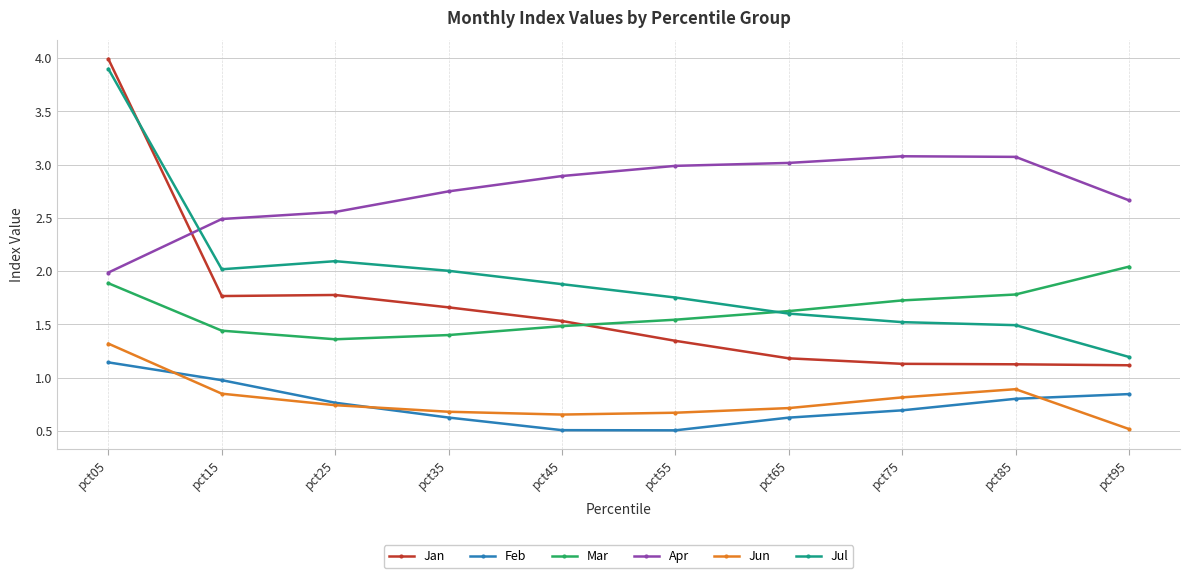

The Feb series shows 0.3 at pct35. True or false?

False